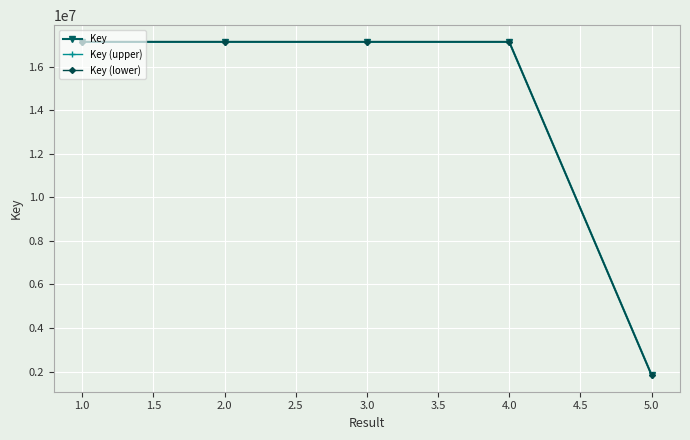

What is the maximum value for Key?

17131840.0